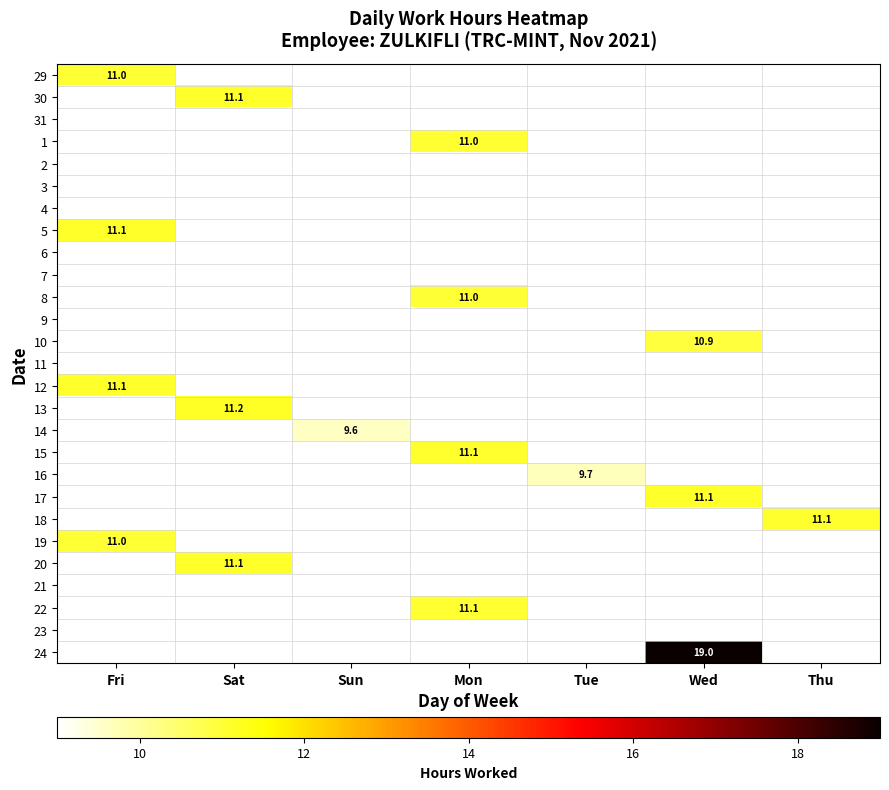

Is the value of 12 at Sat greater than the value of 14 at Fri?

No